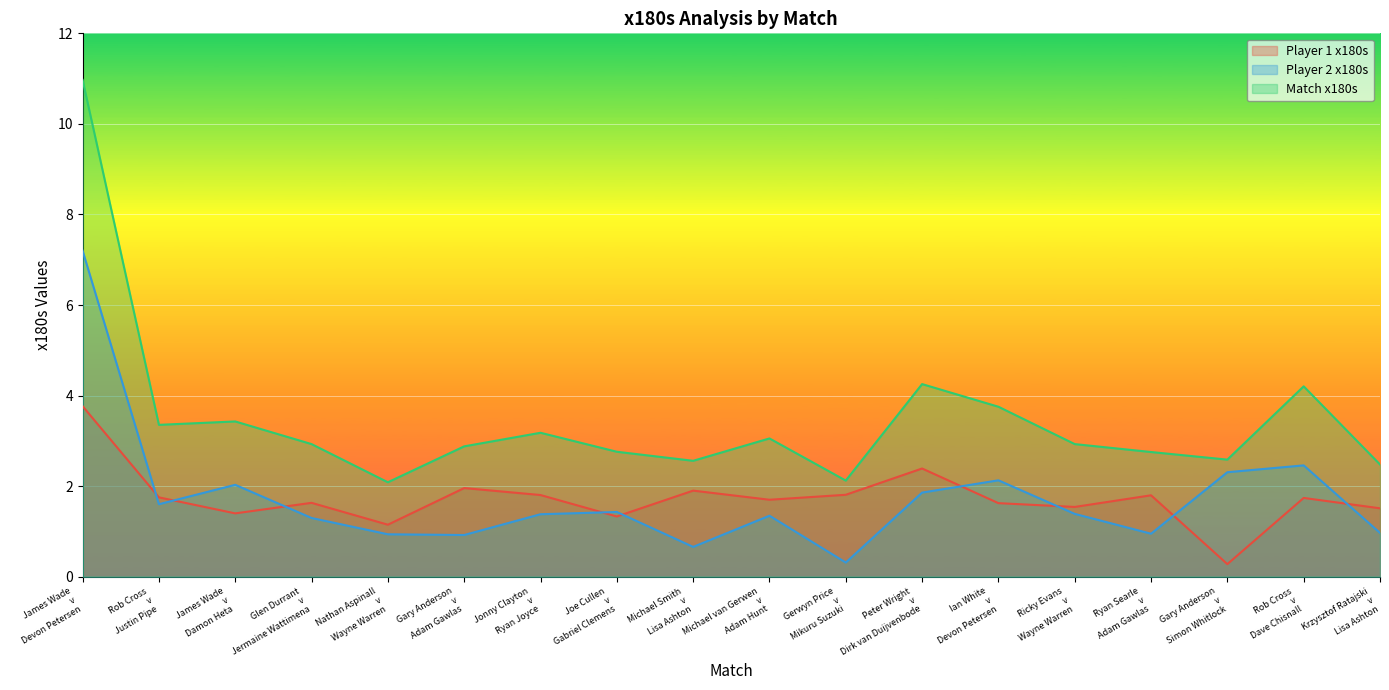

What are all the series names shown in the legend?

Player 1 x180s, Player 2 x180s, Match x180s